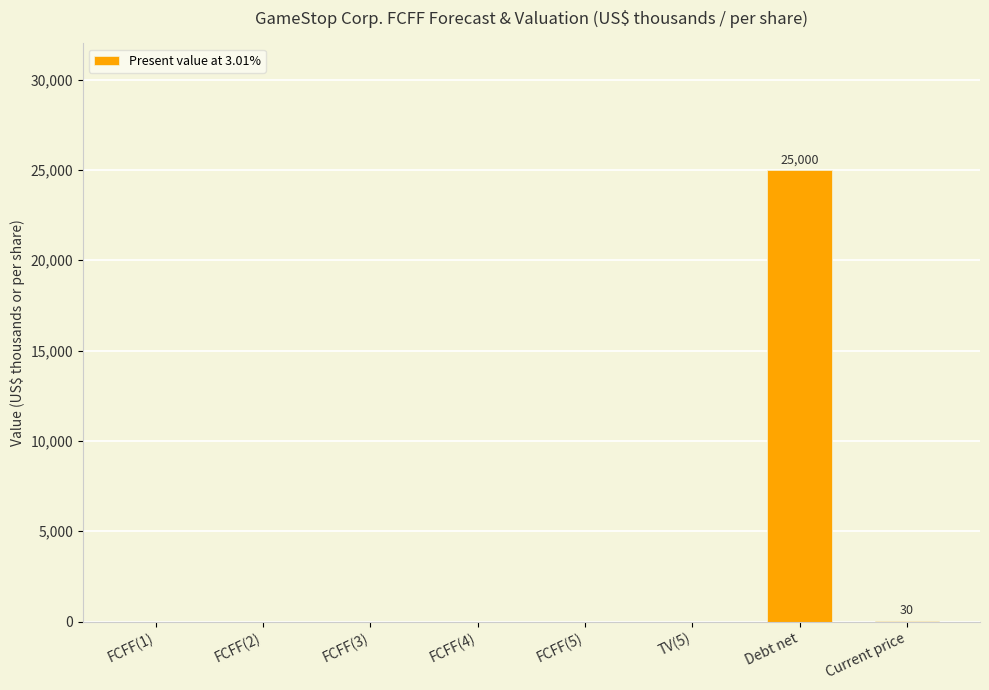

What is the greatest value displayed?

25000.0